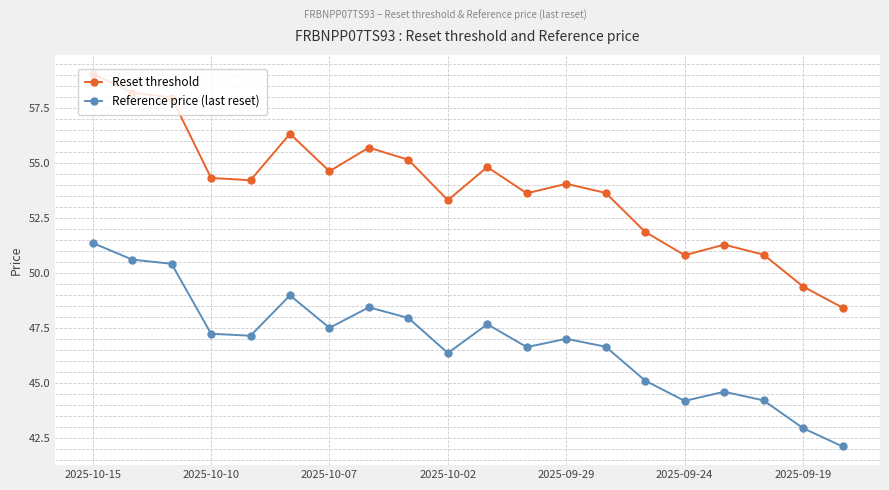

True or false: Reset threshold has more than 1 interior local peaks.

True